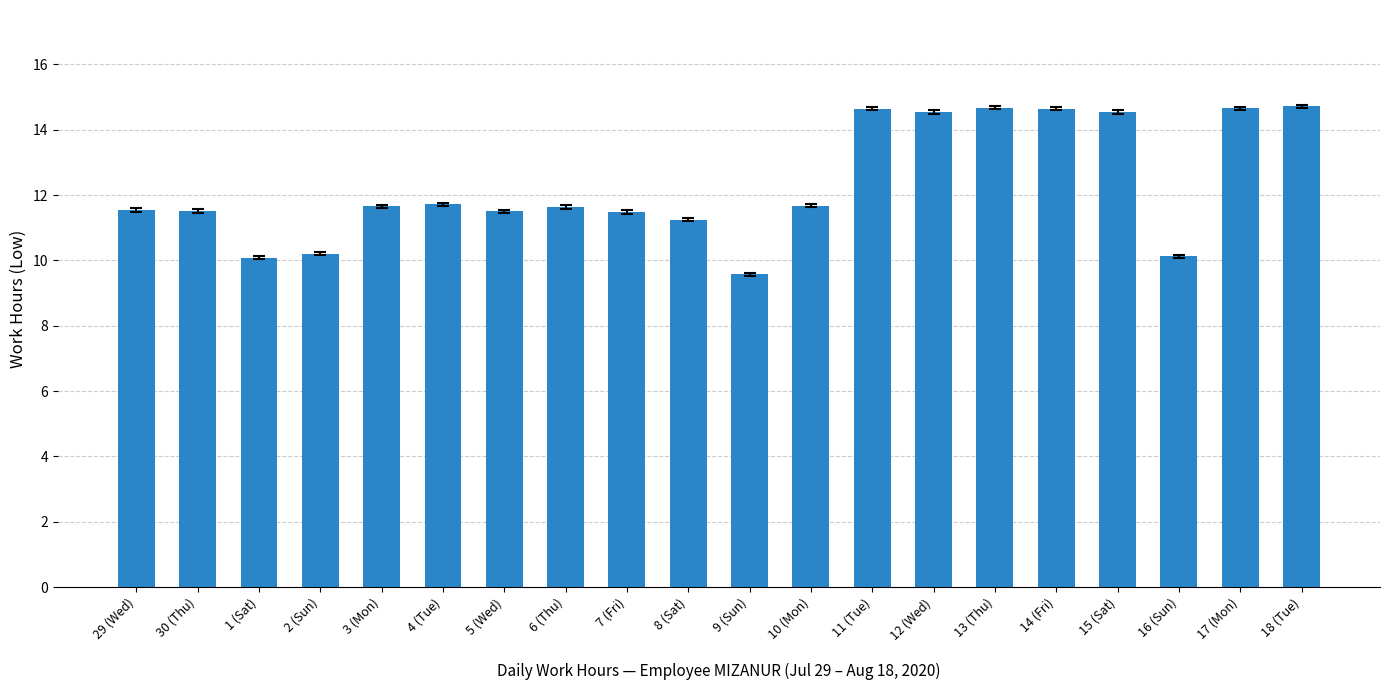

Where does the data first go above 11?

29 (Wed)